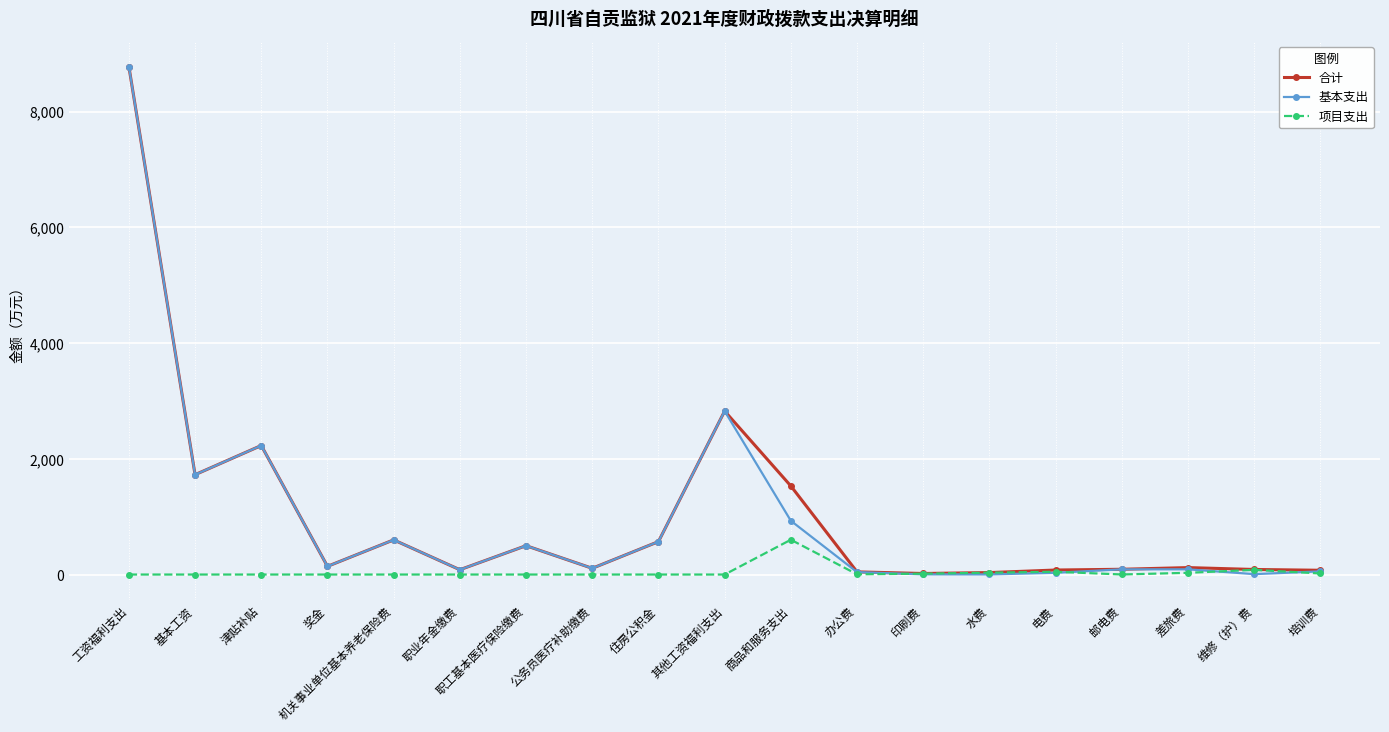

What is the difference between the 项目支出 values at 办公费 and 基本工资?

4.0